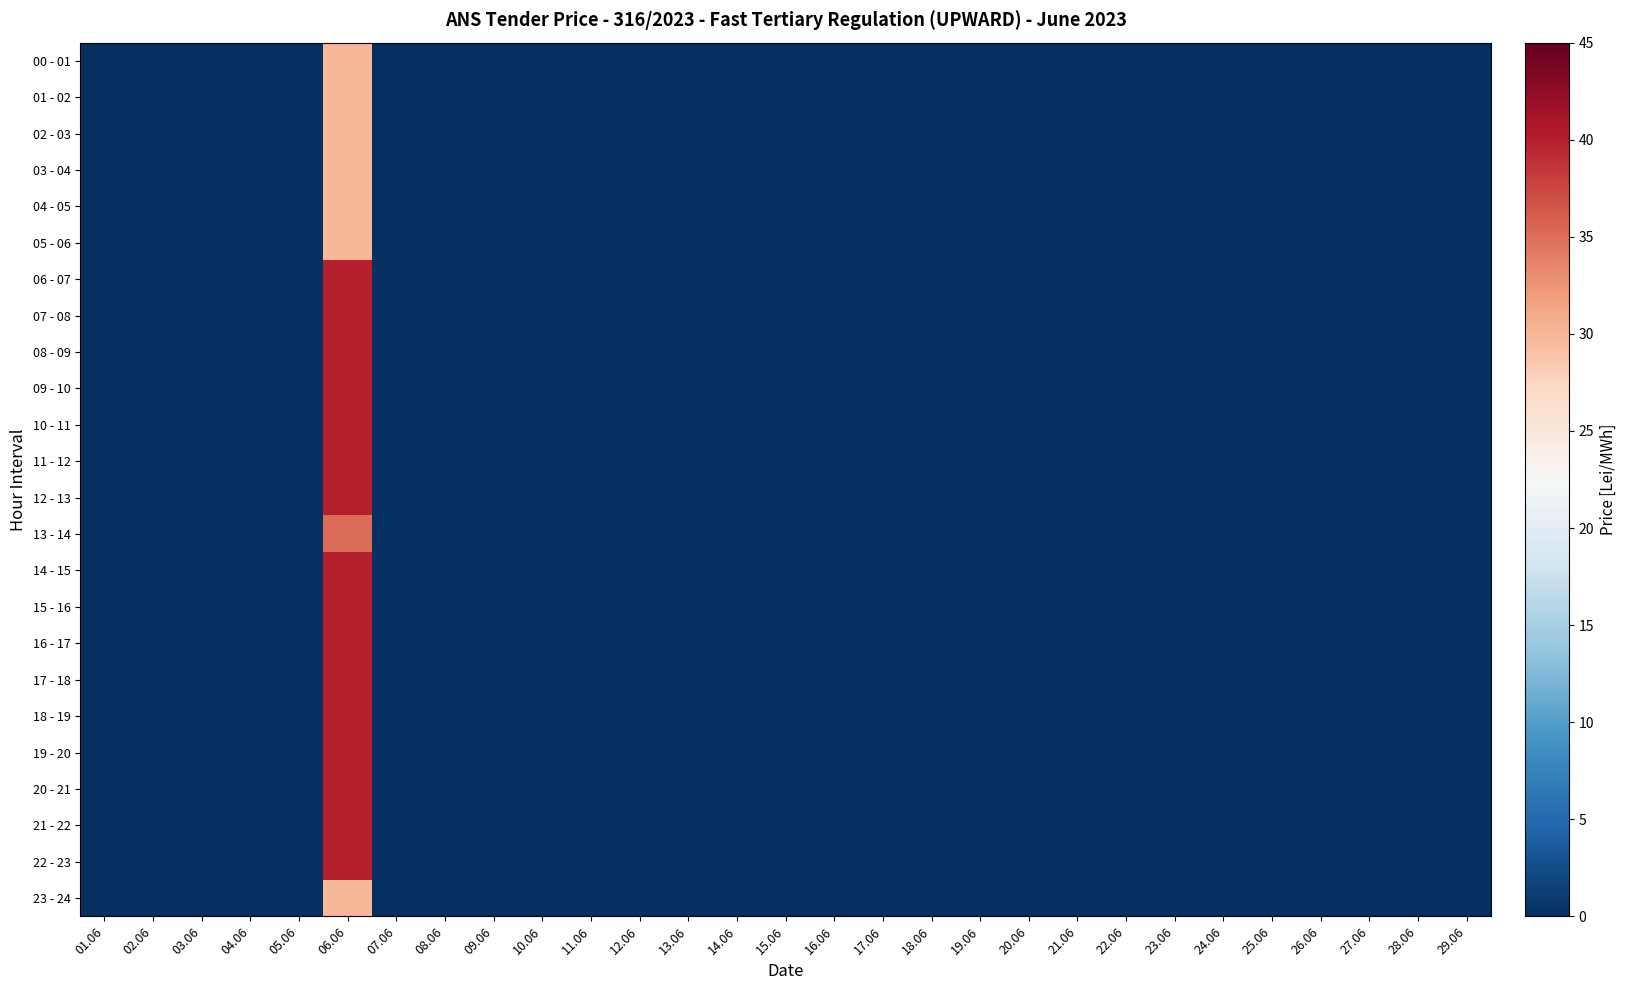

List the series in order of their peak value, lowest first.

00 - 01, 01 - 02, 02 - 03, 03 - 04, 04 - 05, 05 - 06, 23 - 24, 13 - 14, 06 - 07, 07 - 08, 08 - 09, 09 - 10, 10 - 11, 11 - 12, 12 - 13, 14 - 15, 15 - 16, 16 - 17, 17 - 18, 18 - 19, 19 - 20, 20 - 21, 21 - 22, 22 - 23